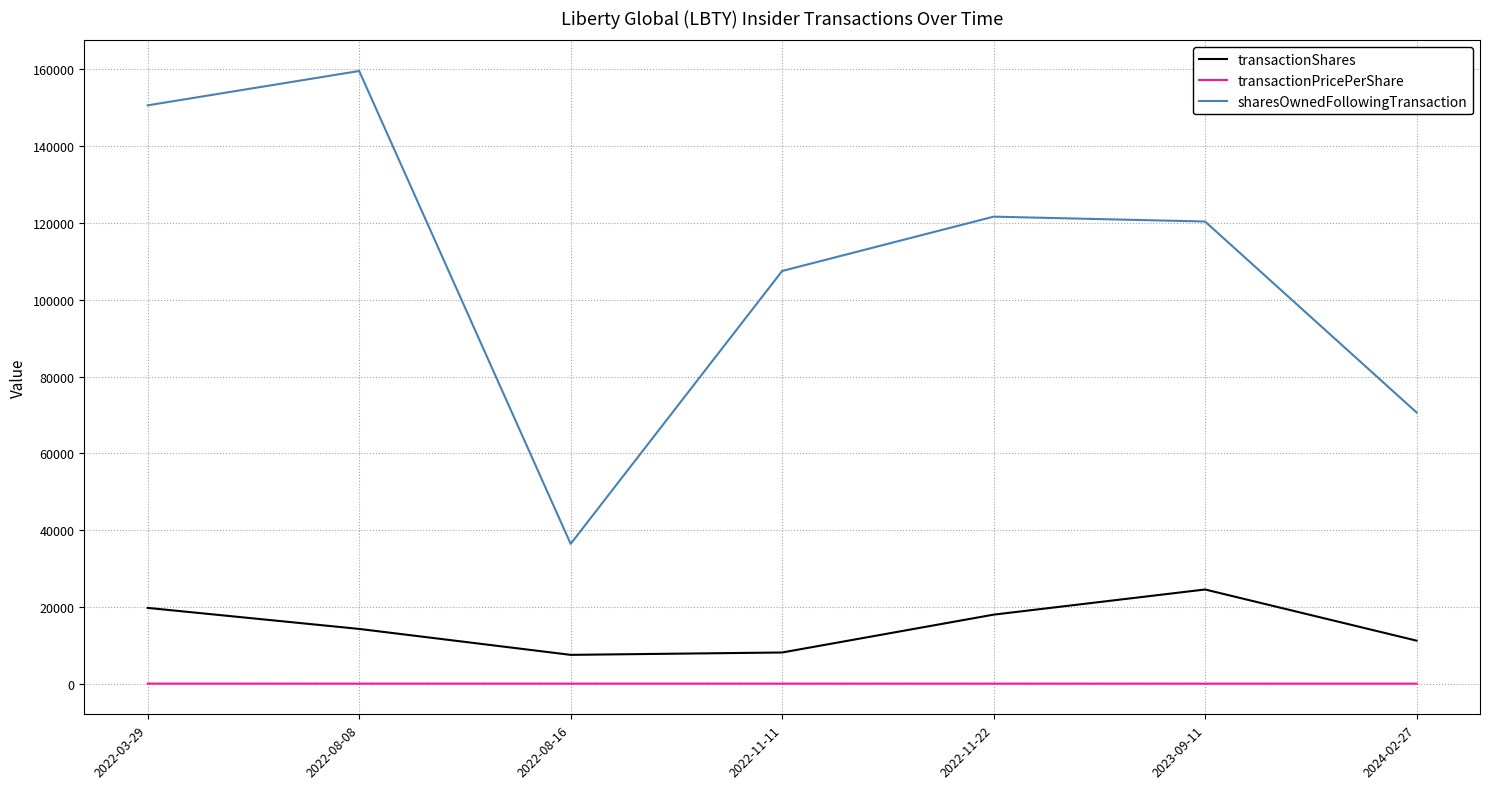

At which category does sharesOwnedFollowingTransaction reach its first local valley?

2022-08-16